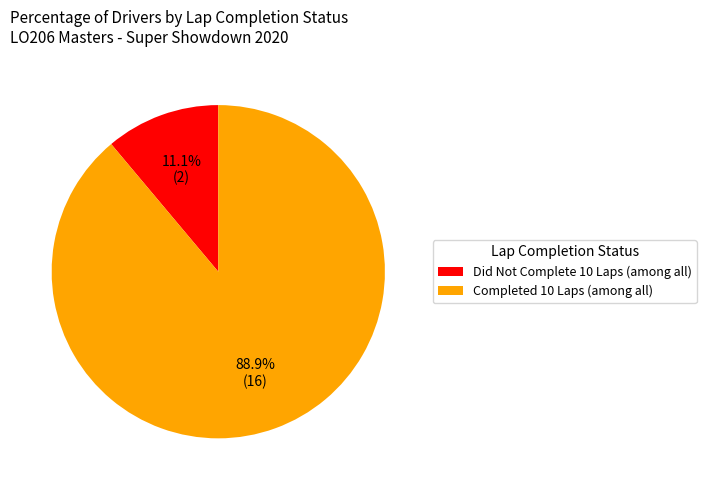

How many segments does this pie chart have?

2